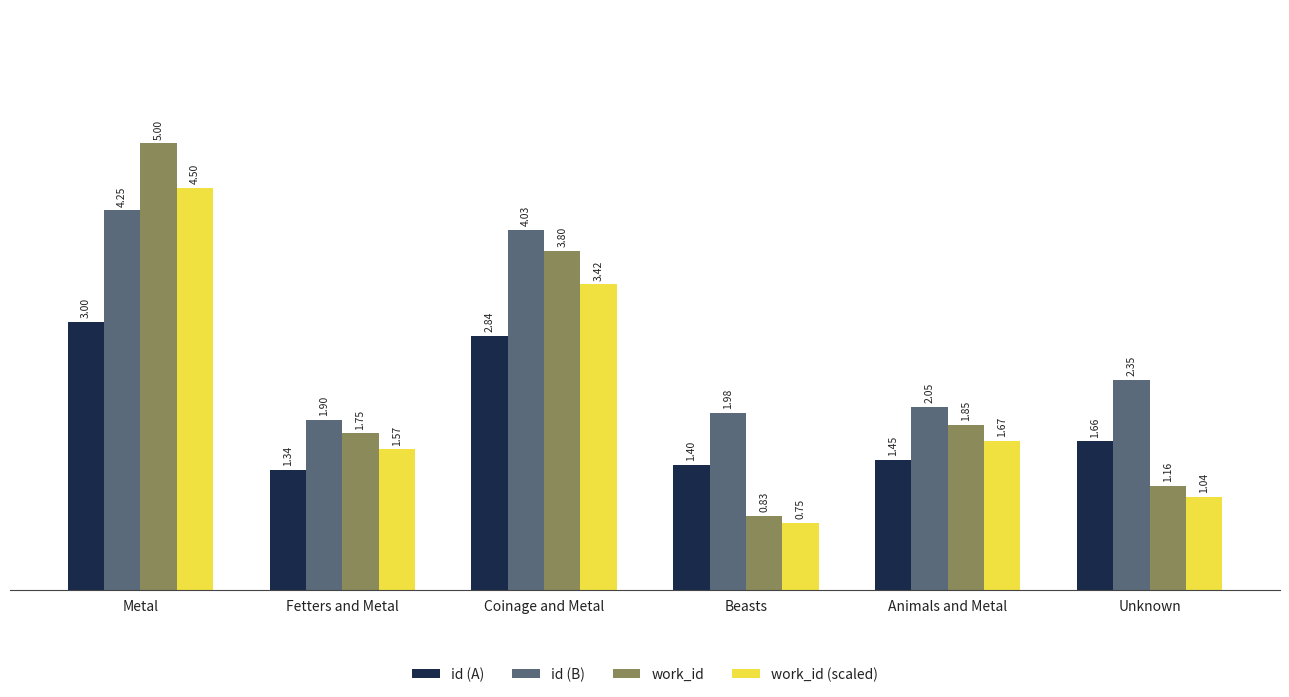

How many values in the work_id (scaled) series exceed 1?

5